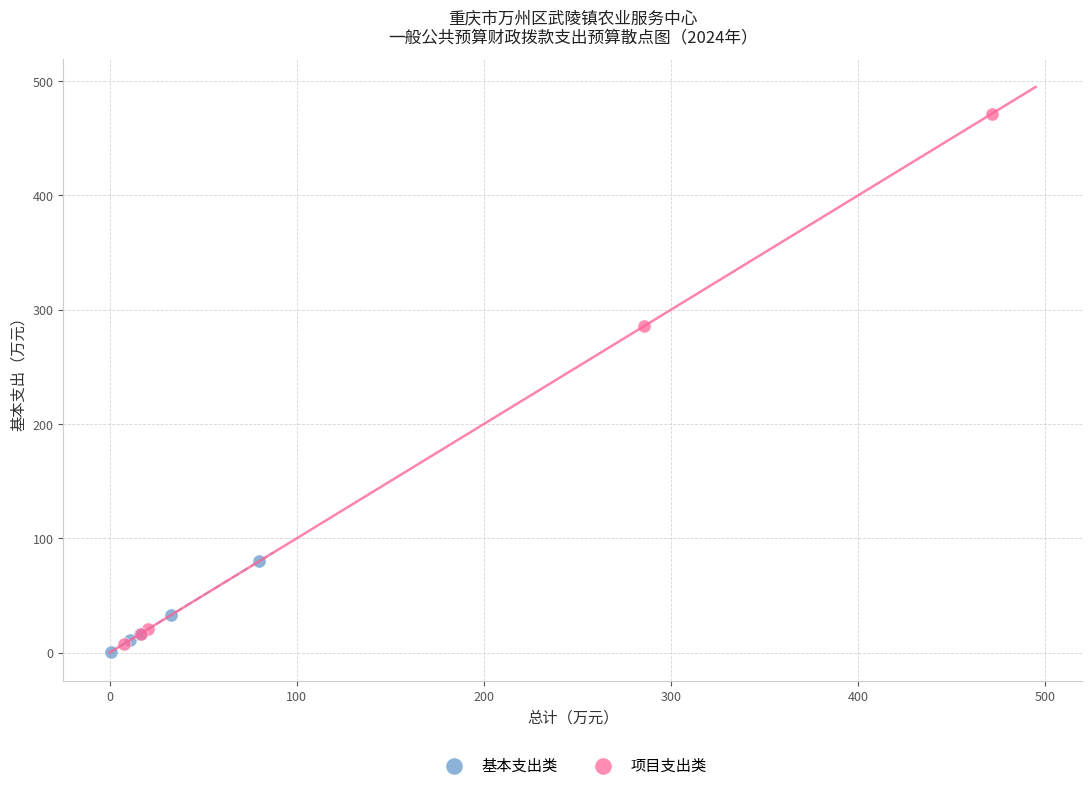

Which series contains the highest Y value?

项目支出类